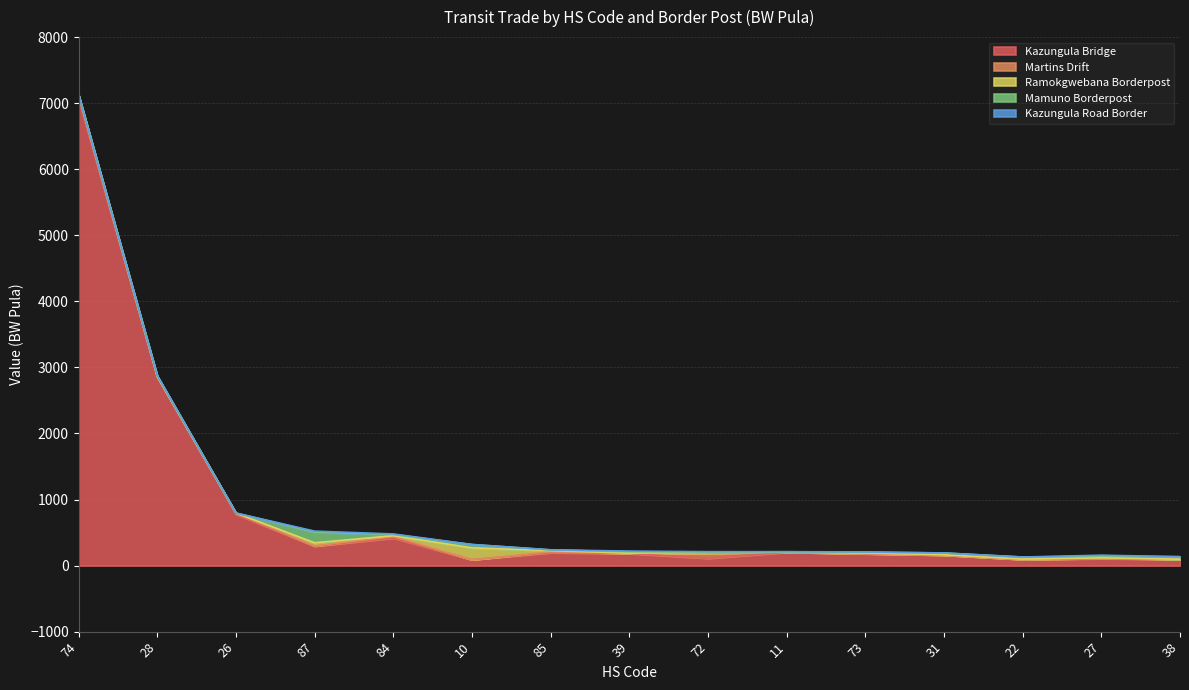

Which series ends up on top after the final intersection of Ramokgwebana Borderpost and Kazungula Bridge?

Kazungula Bridge